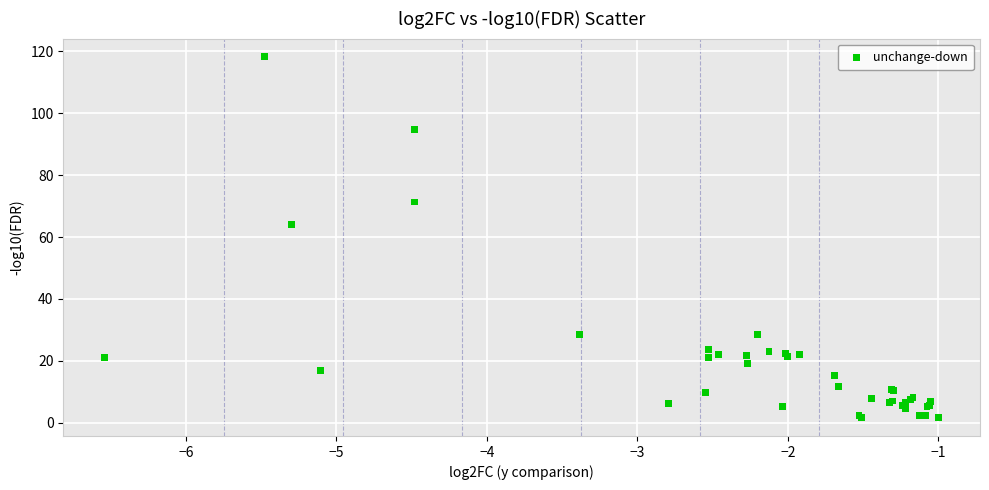

What Y value in the scatter plot is closest to 59?

64.1